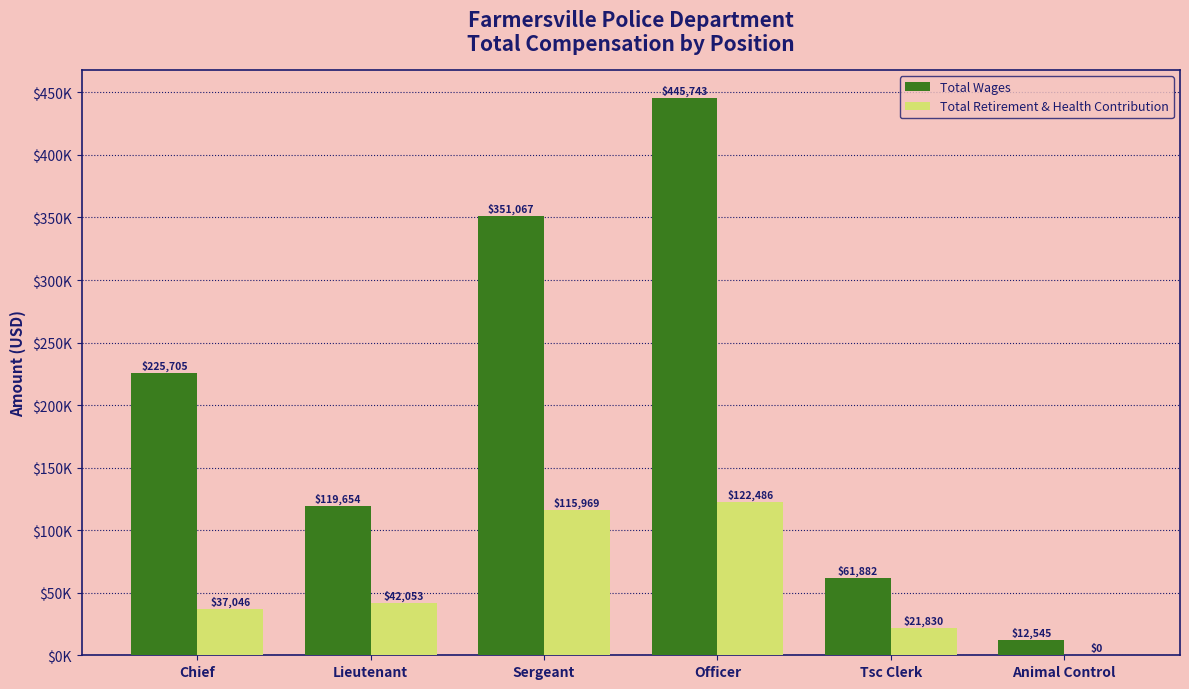

True or false: Total Wages has a value of 14982 at Tsc Clerk.

False